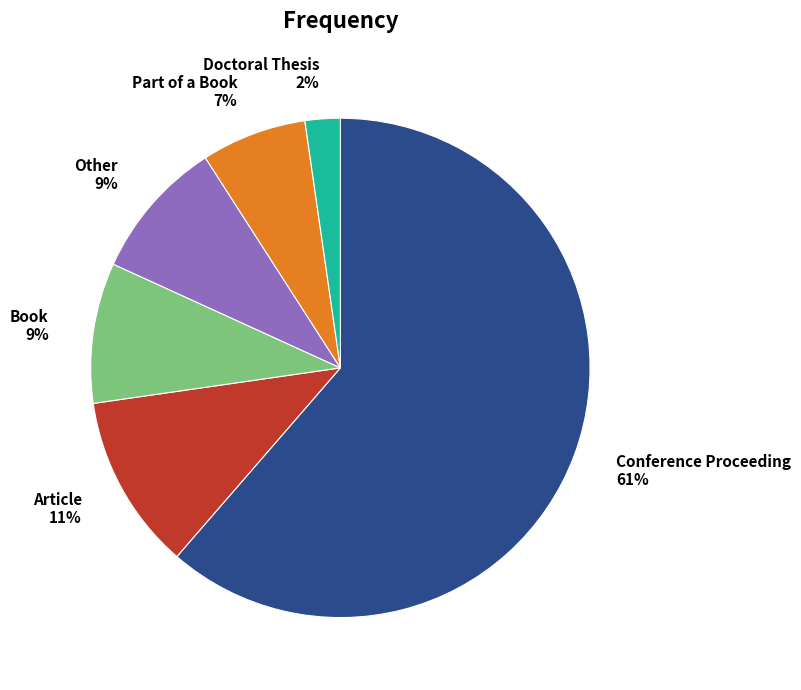

Between Part of a Book and Conference Proceeding, which is larger?

Conference Proceeding